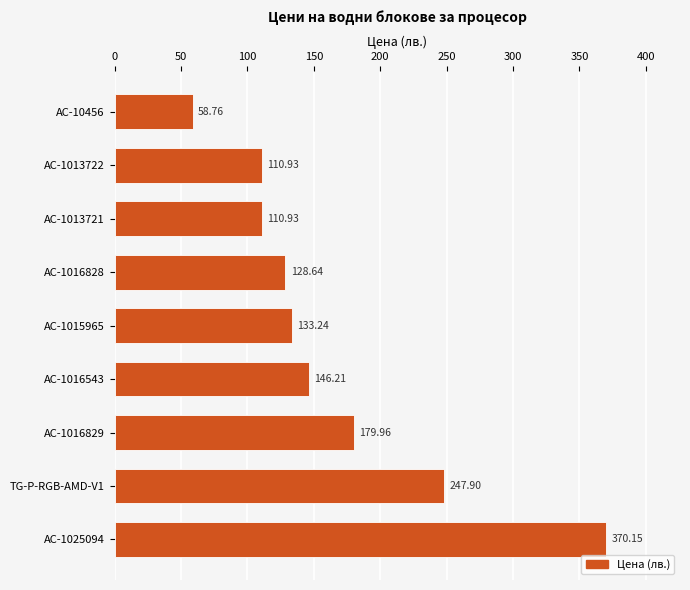

What is the sum of the values at AC-1016828 and AC-1013722?

239.6